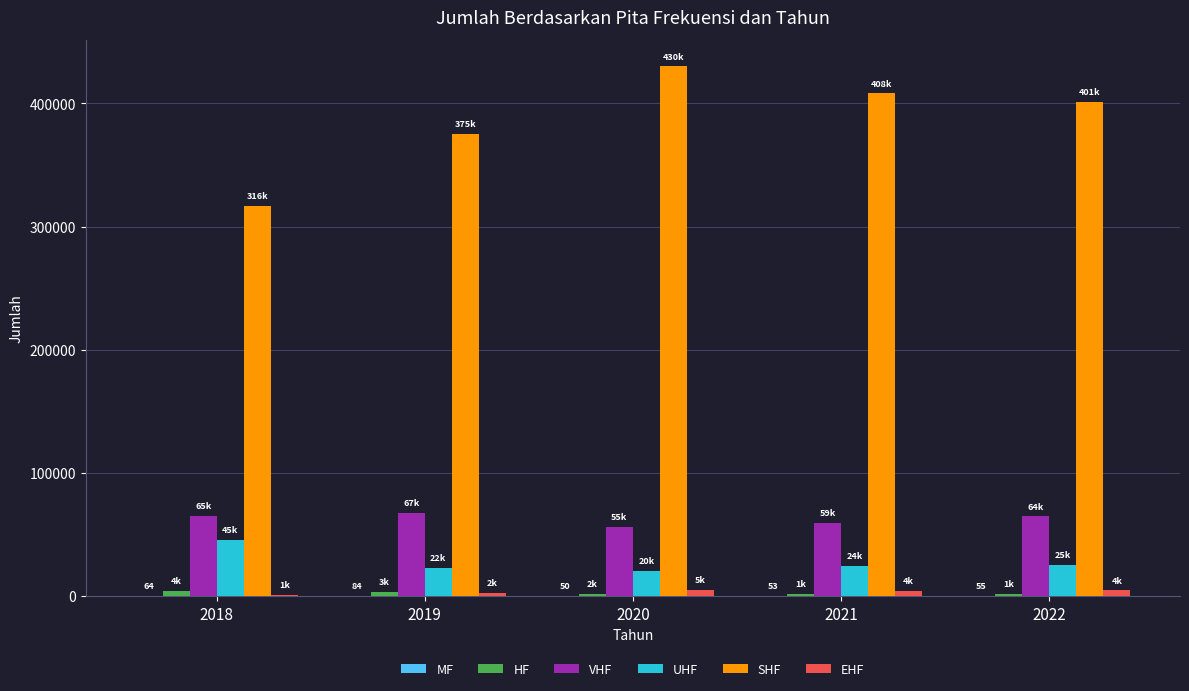

What is the total value across all series at 2019?

471549